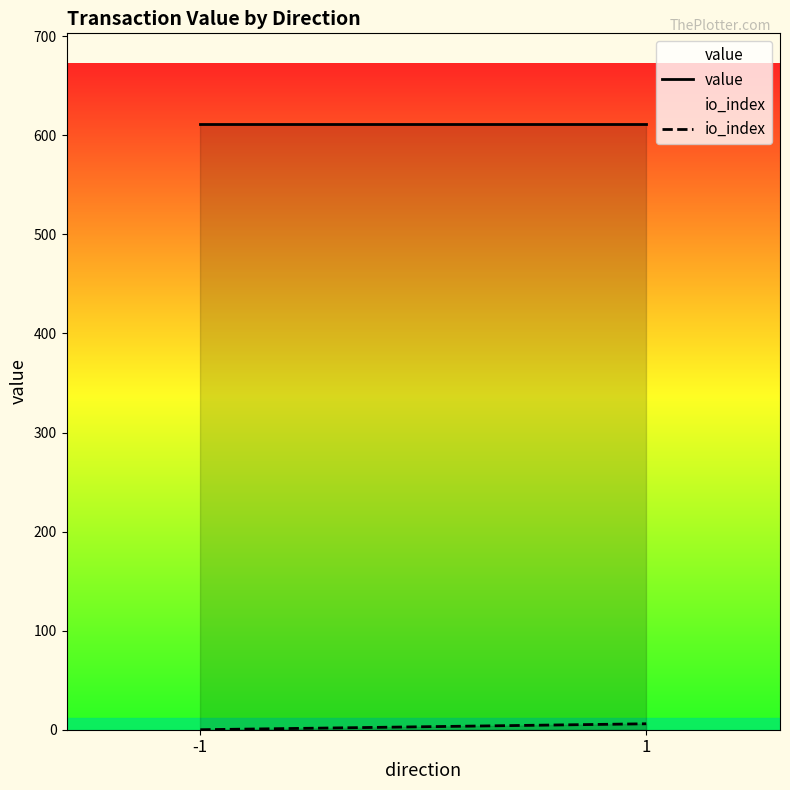

Rank the series by their maximum value, from highest to lowest.

value, io_index